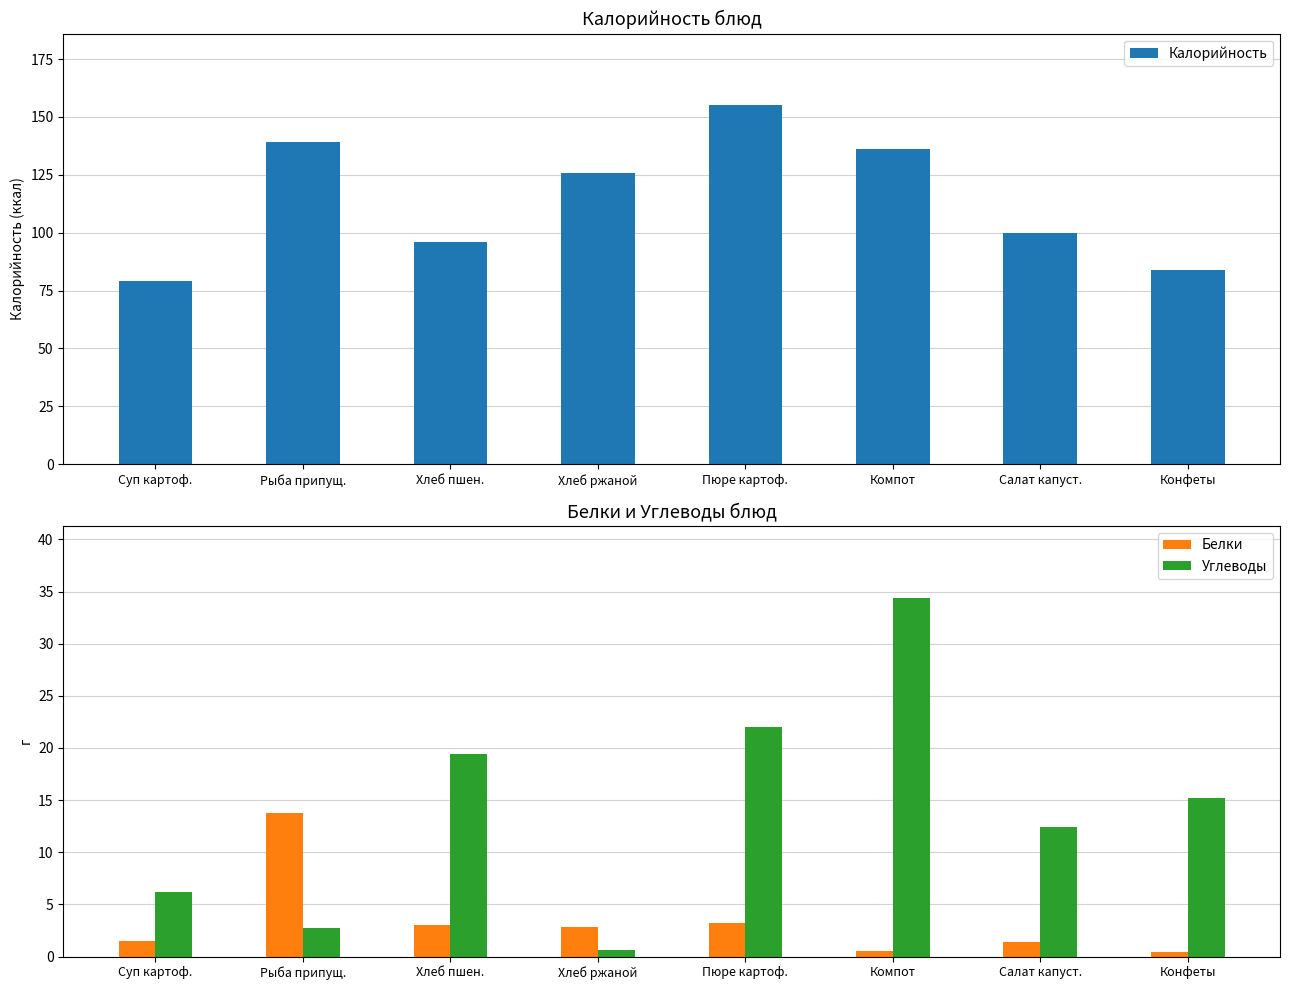

What is the average value of the Калорийность series?

114